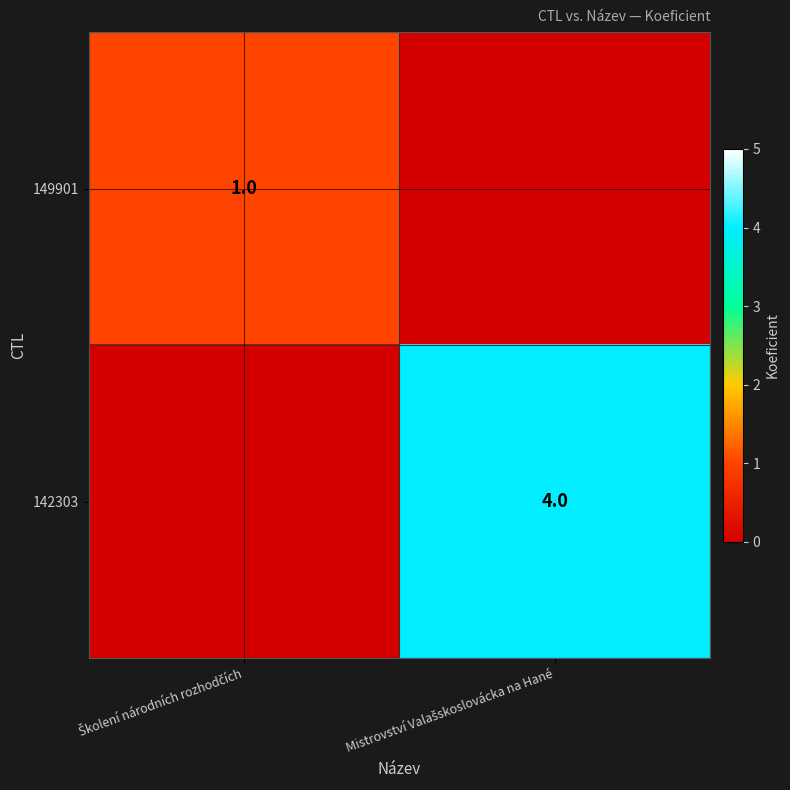

Read the 142303 value at Mistrovství Valašskoslovácka na Hané.

4